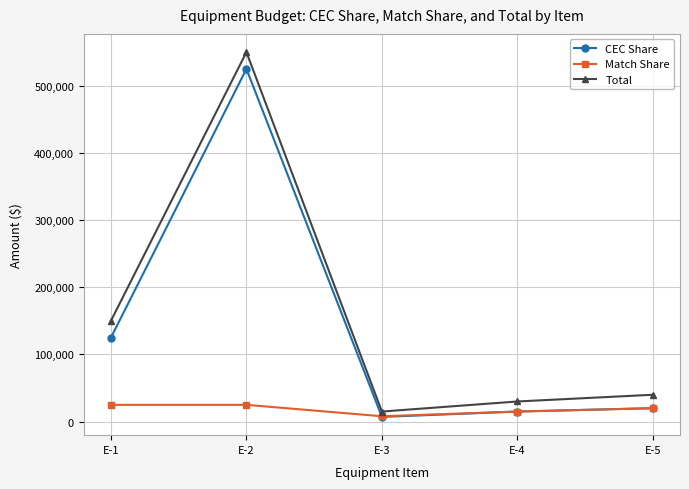

In Total, how many points are higher than both neighbors (excluding endpoints)?

1